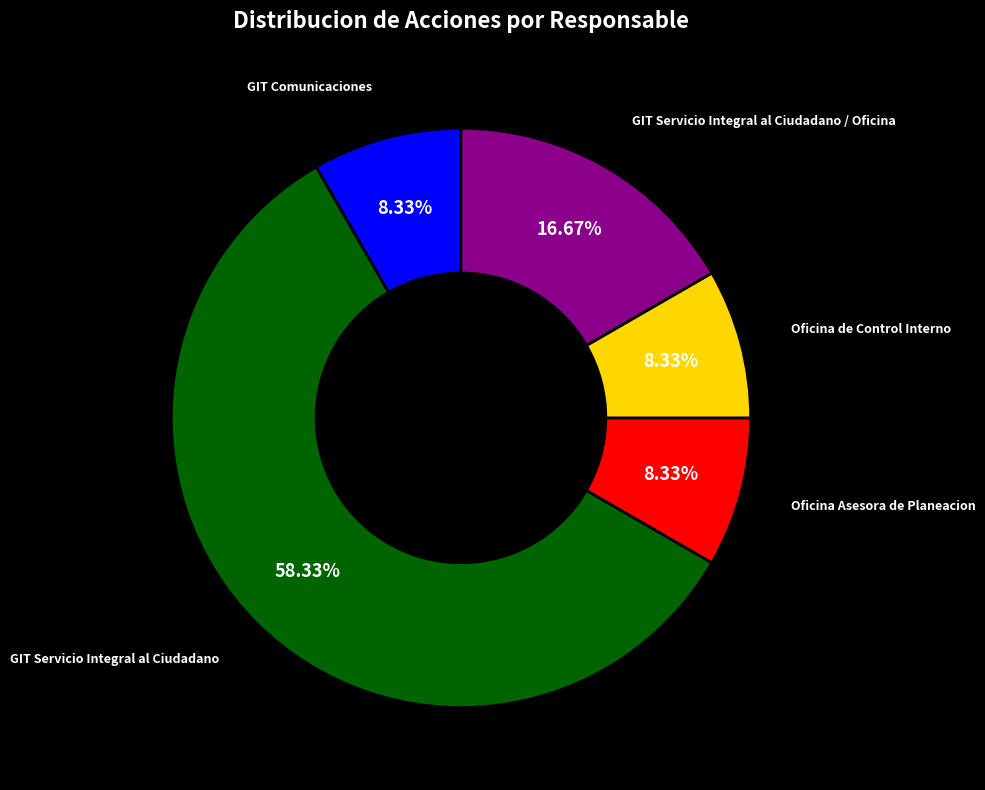

Which slice is the largest?

GIT Servicio Integral al Ciudadano